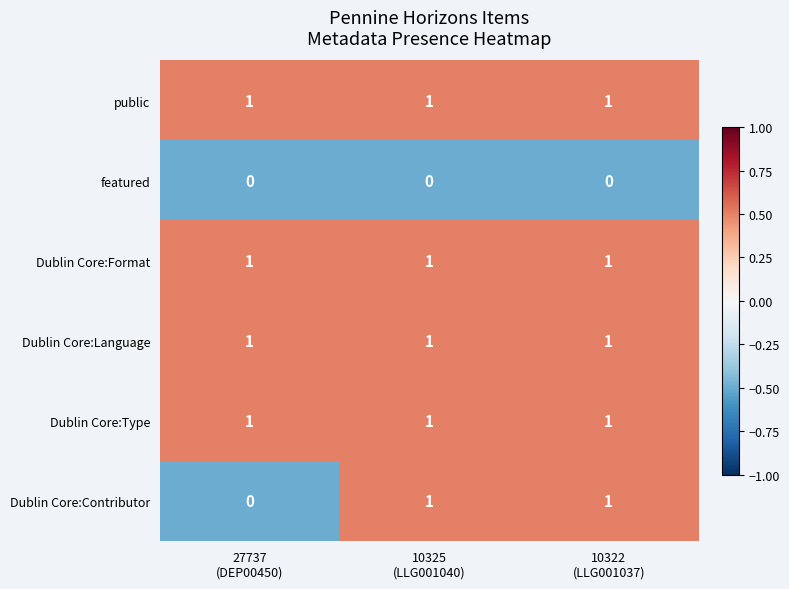

At how many categories does at least one series exceed 0?

3